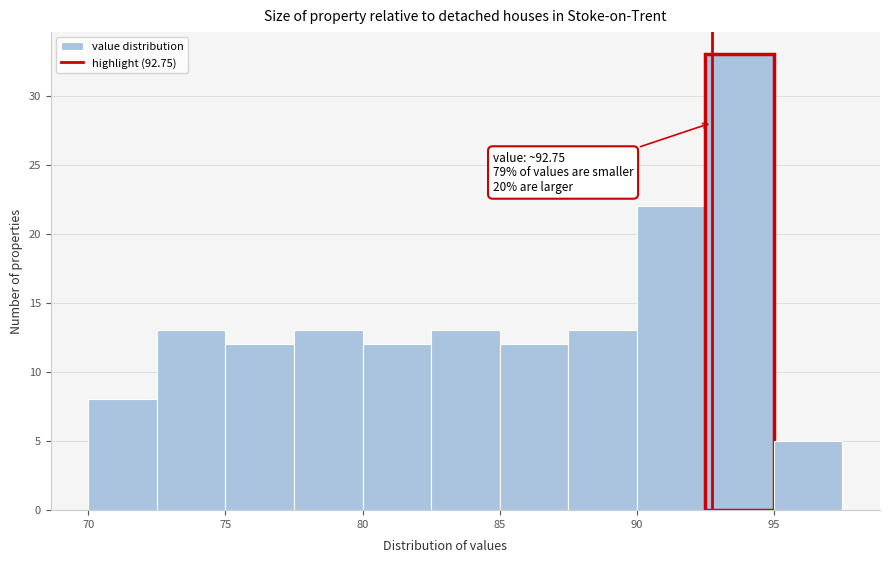

Which range on the x-axis has the tallest bar?

92.5 to 95.0